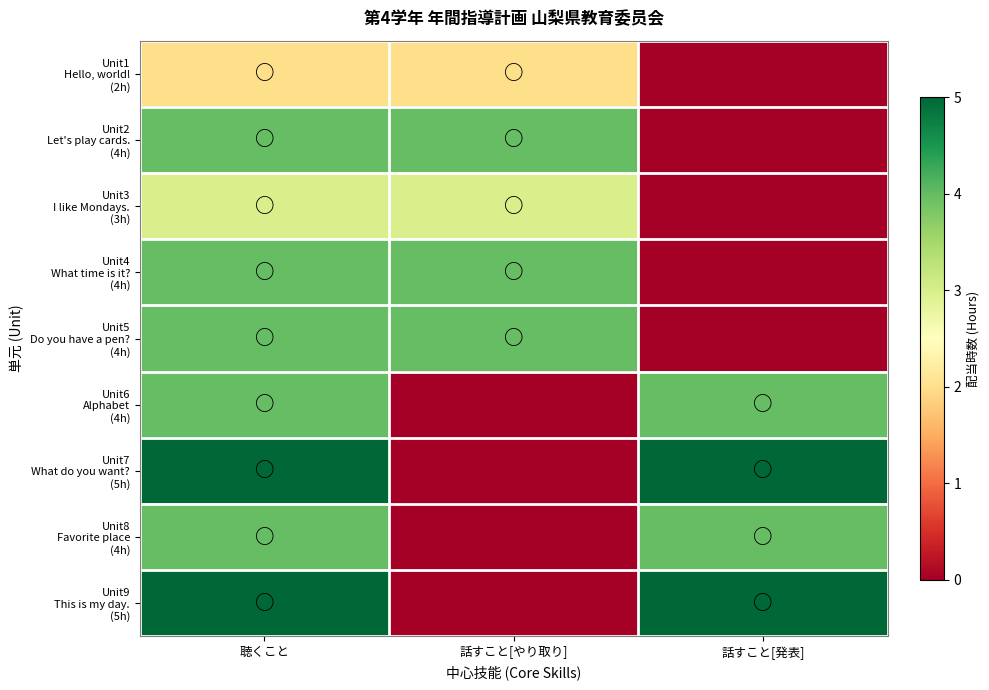

At which category does the chart reach its minimum across all series?

話すこと[発表]